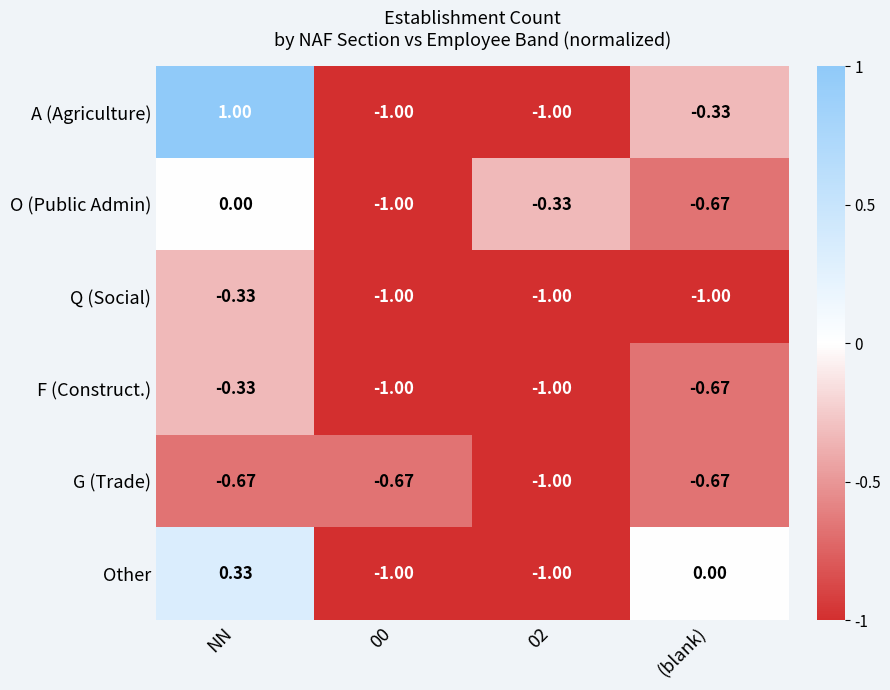

Is the value of O (Public Admin) at NN greater than the value of A (Agriculture) at NN?

No